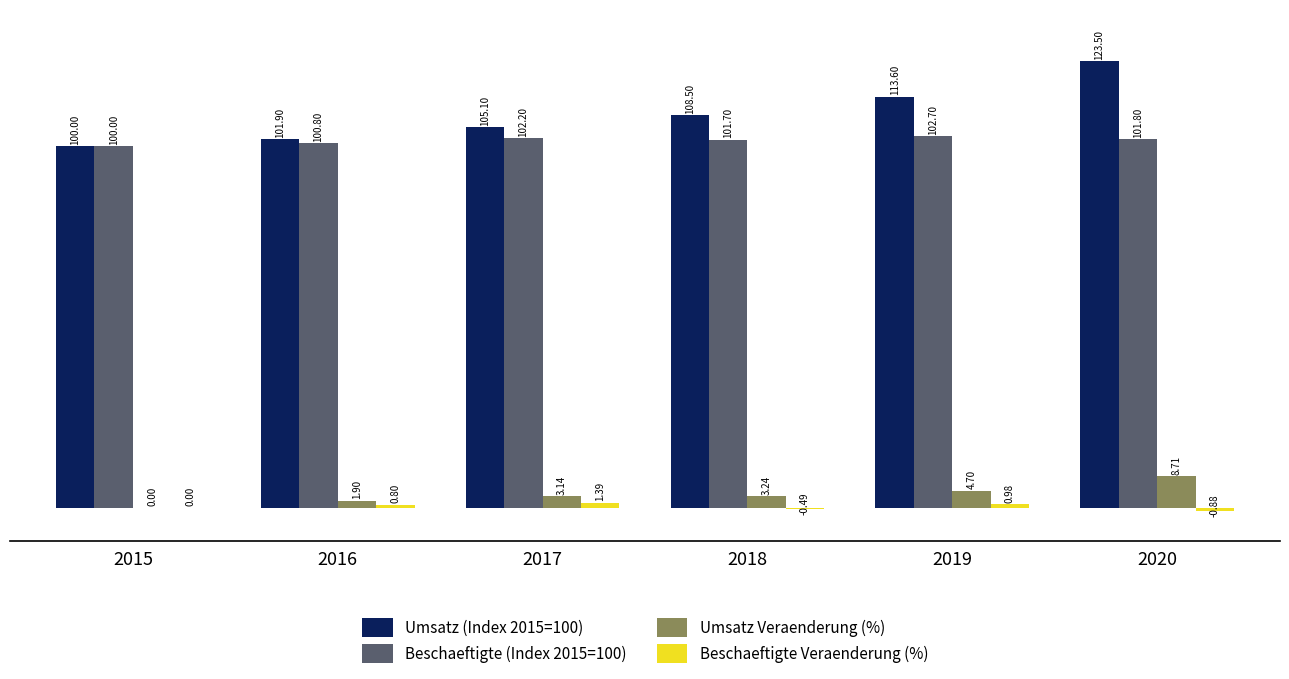

At which label does Umsatz Veraenderung (%) reach its peak?

2020